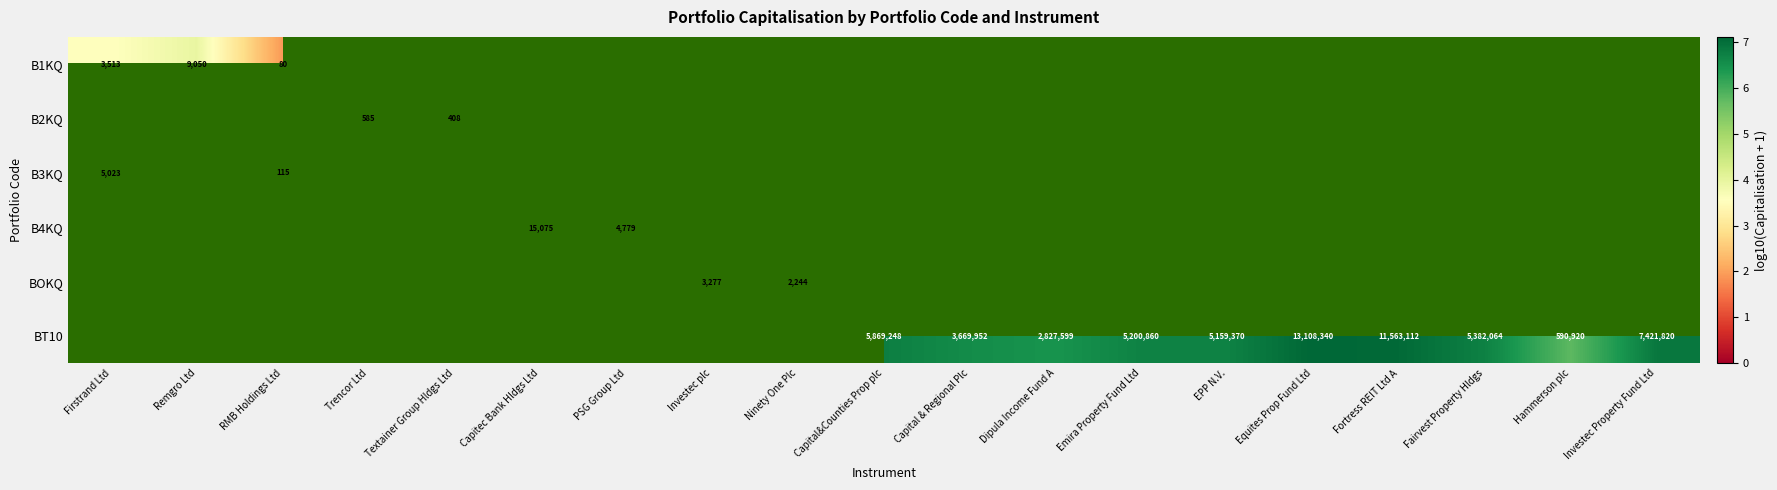

At which category does the chart reach its minimum across all series?

RMB Holdings Ltd